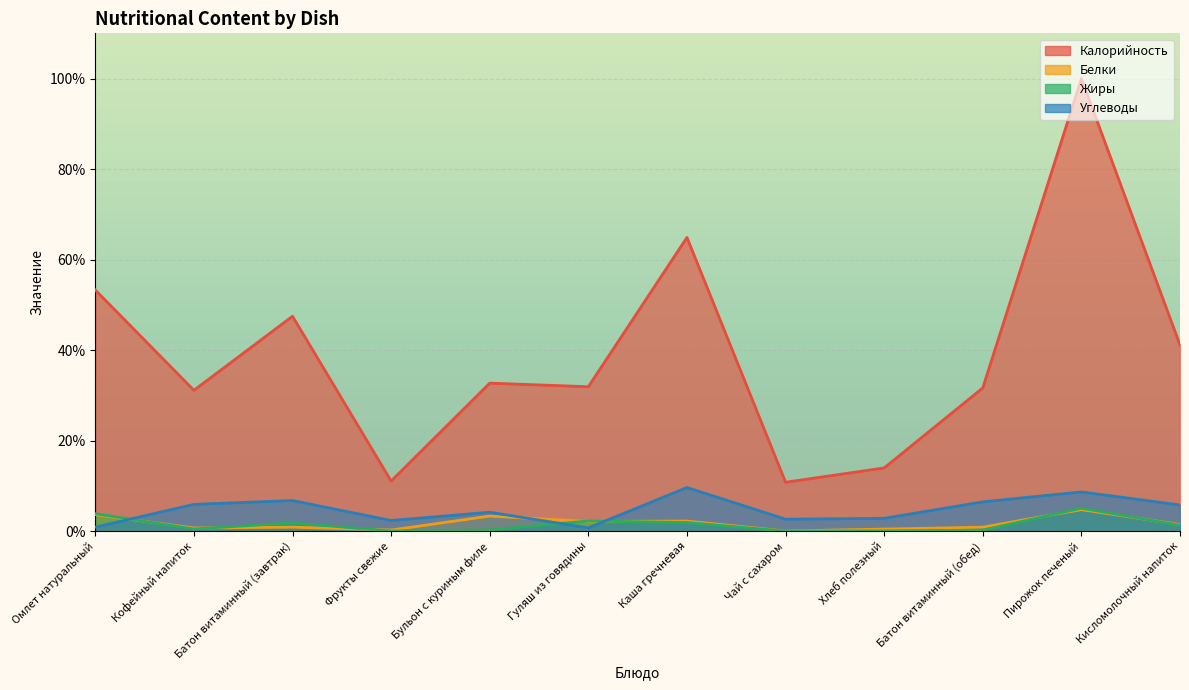

Which label corresponds to the largest value in the chart?

Пирожок печеный